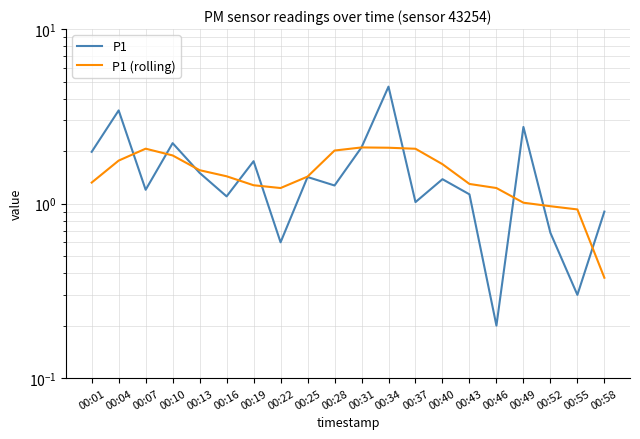

What is the maximum value shown in the chart?

4.7